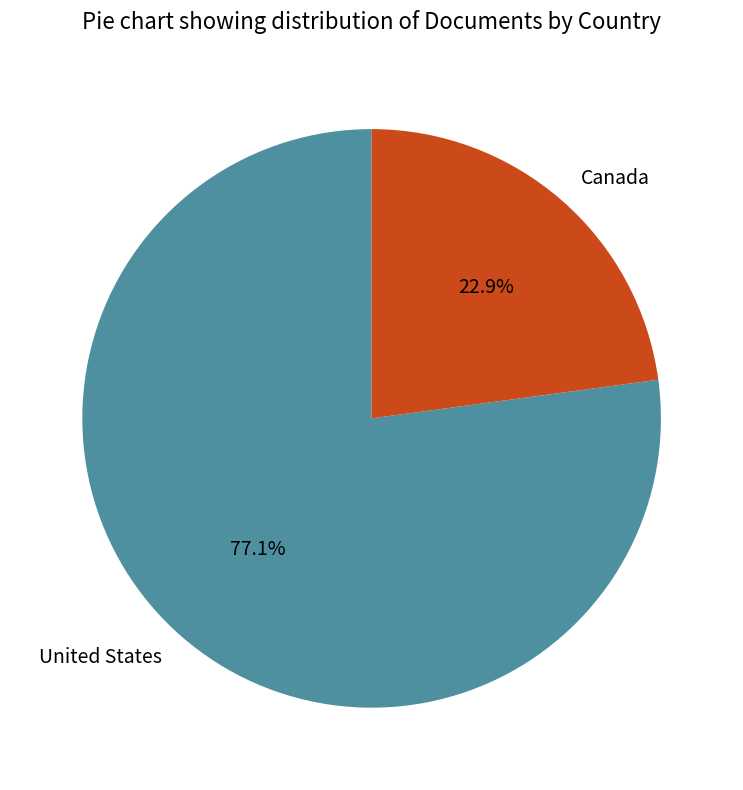

Between Canada and United States, which is larger?

United States